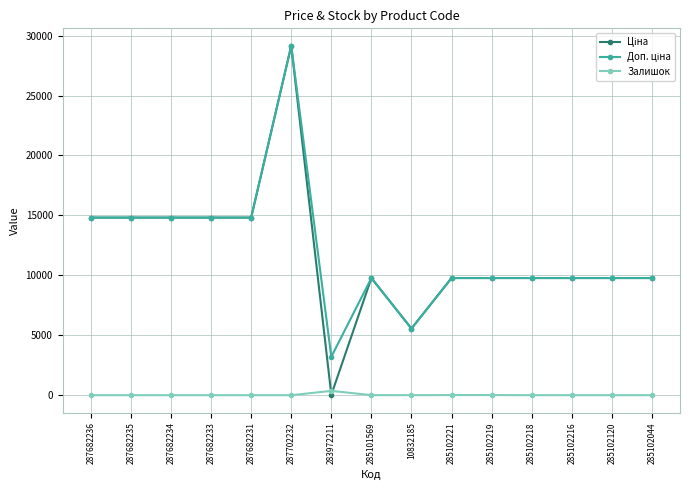

Is this an area chart (filled region under the line)?

No